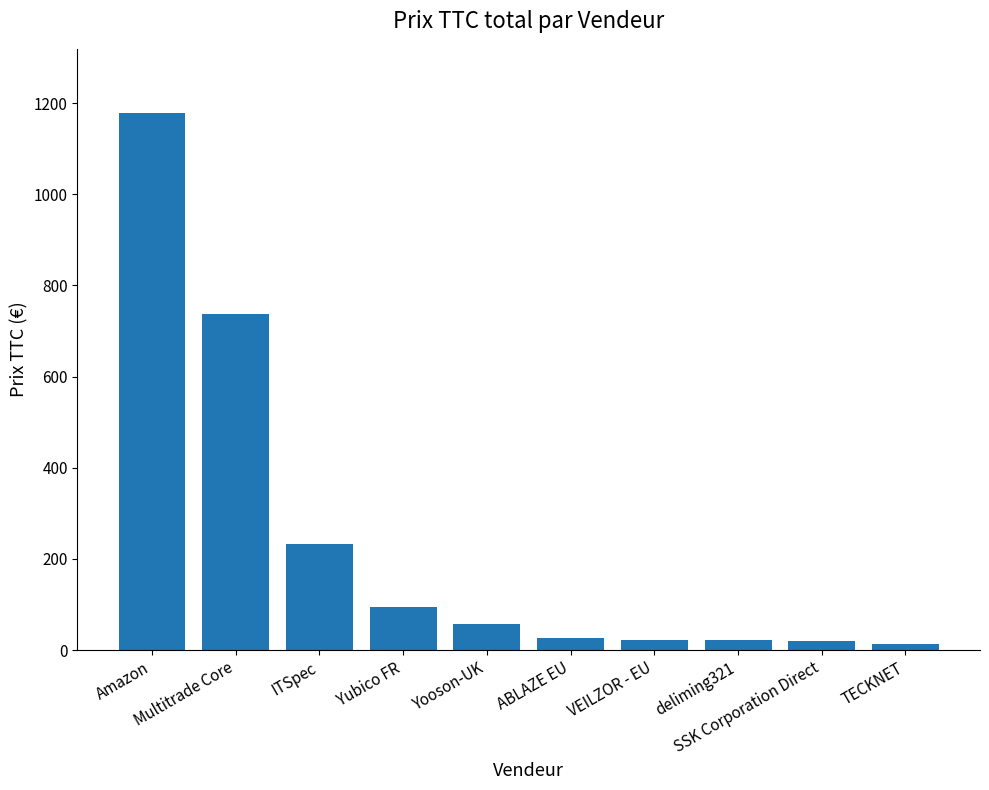

Between deliming321 and Yubico FR, which is larger?

Yubico FR